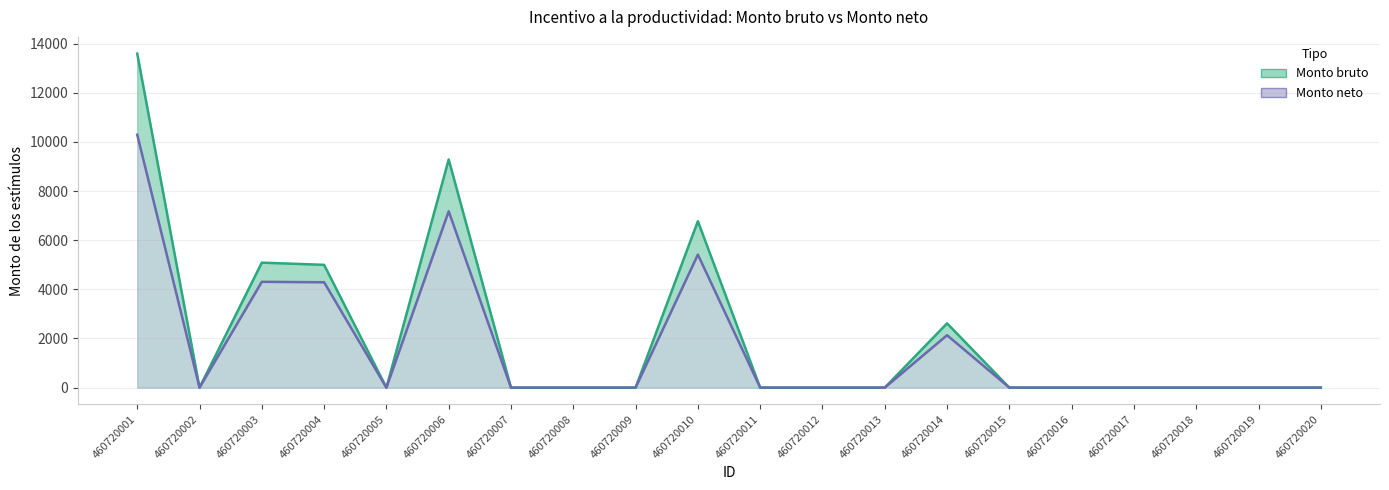

What is the sum of all Monto neto values?

33613.9